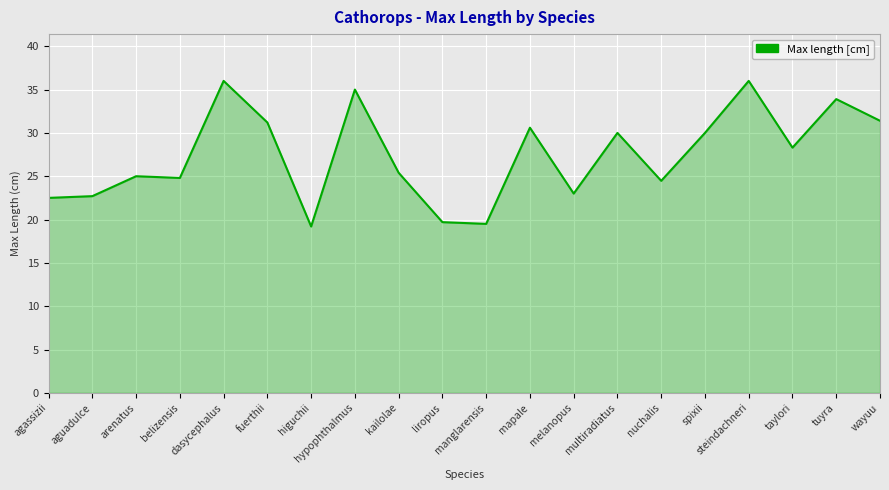

What is the maximum value shown in the chart?

36.0